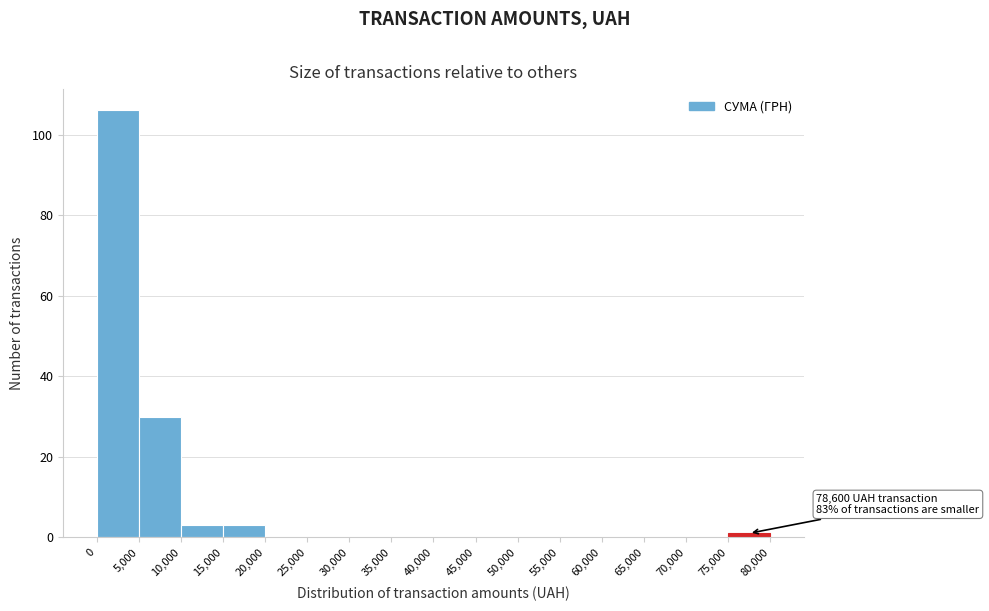

Which range on the x-axis has the tallest bar?

0 to 5,000